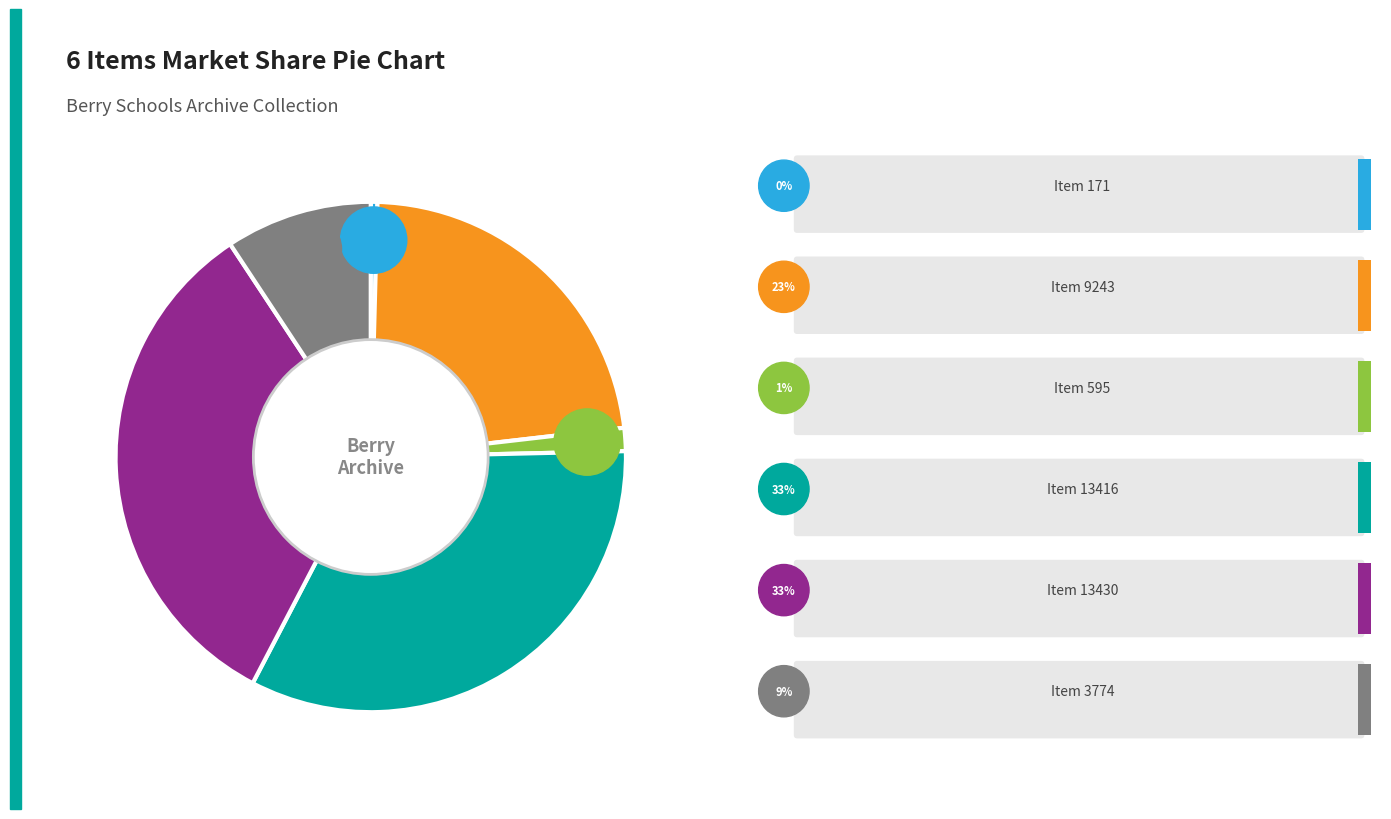

What is the change in value from Item 595 to Item 3774?

+3179